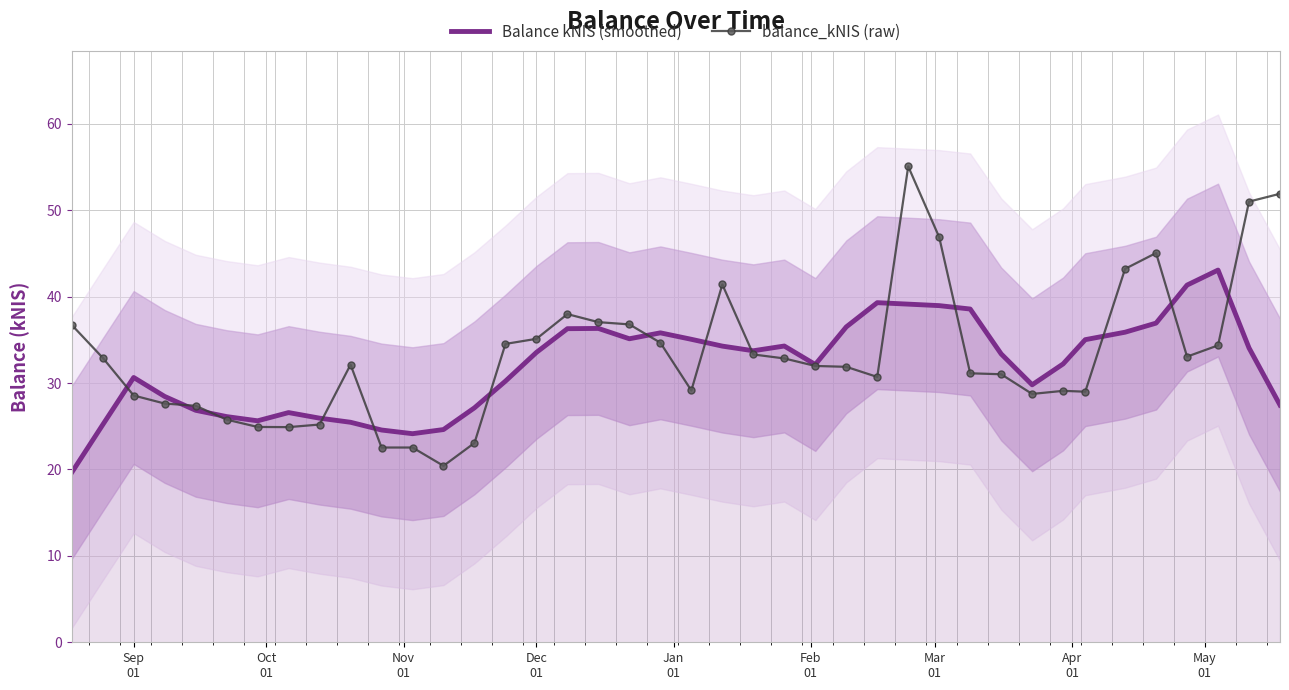

What is the lowest value of the Balance kNIS (smoothed) series?

19.6